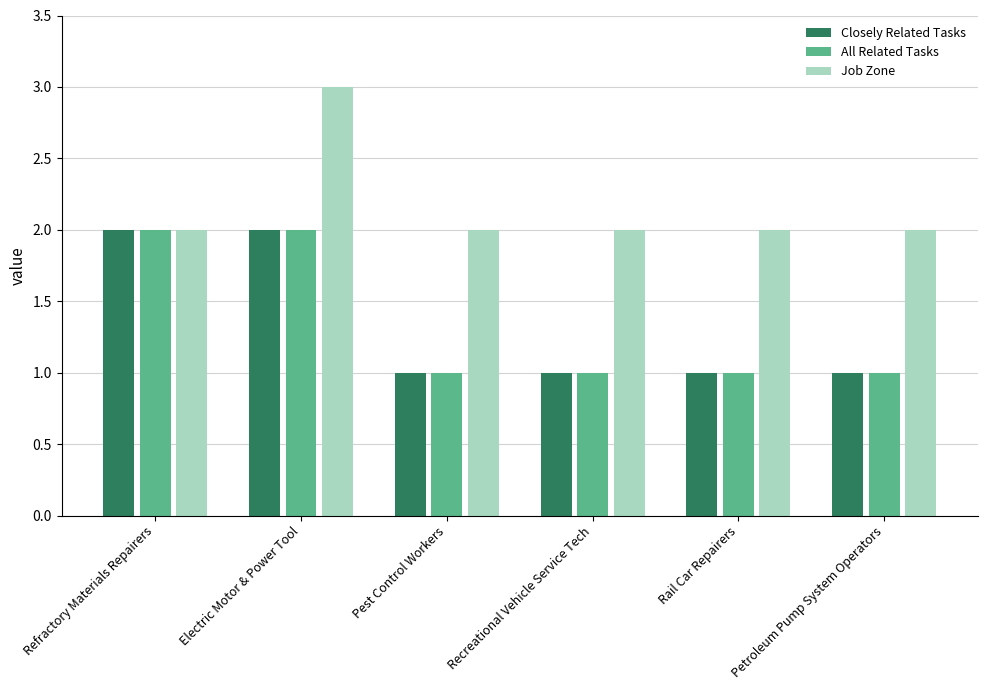

What is the spread (max minus min) of values at Electric Motor & Power Tool?

1